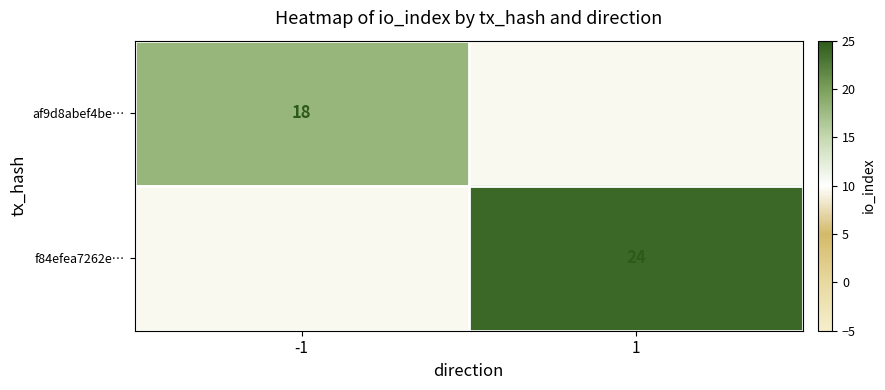

What is the minimum value shown in the chart?

18.0